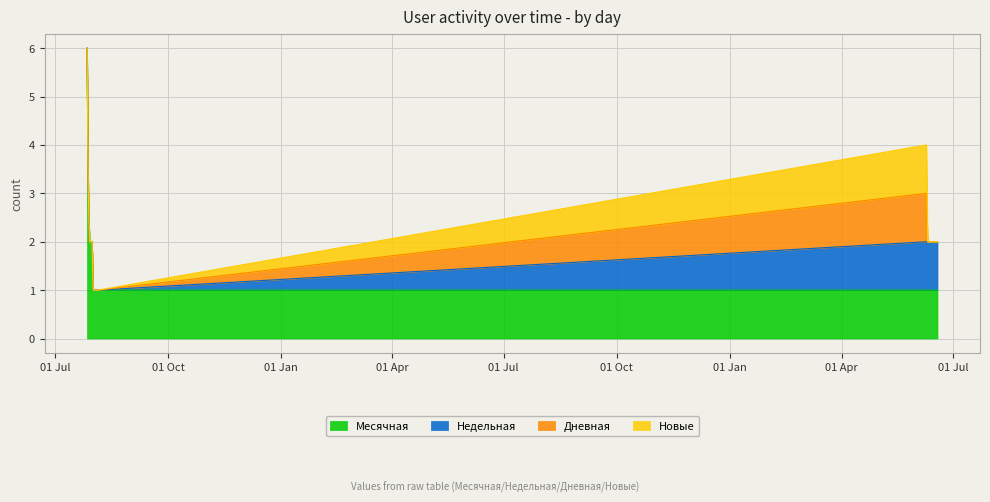

At which category is the sum across all series the highest?

2018-07-27